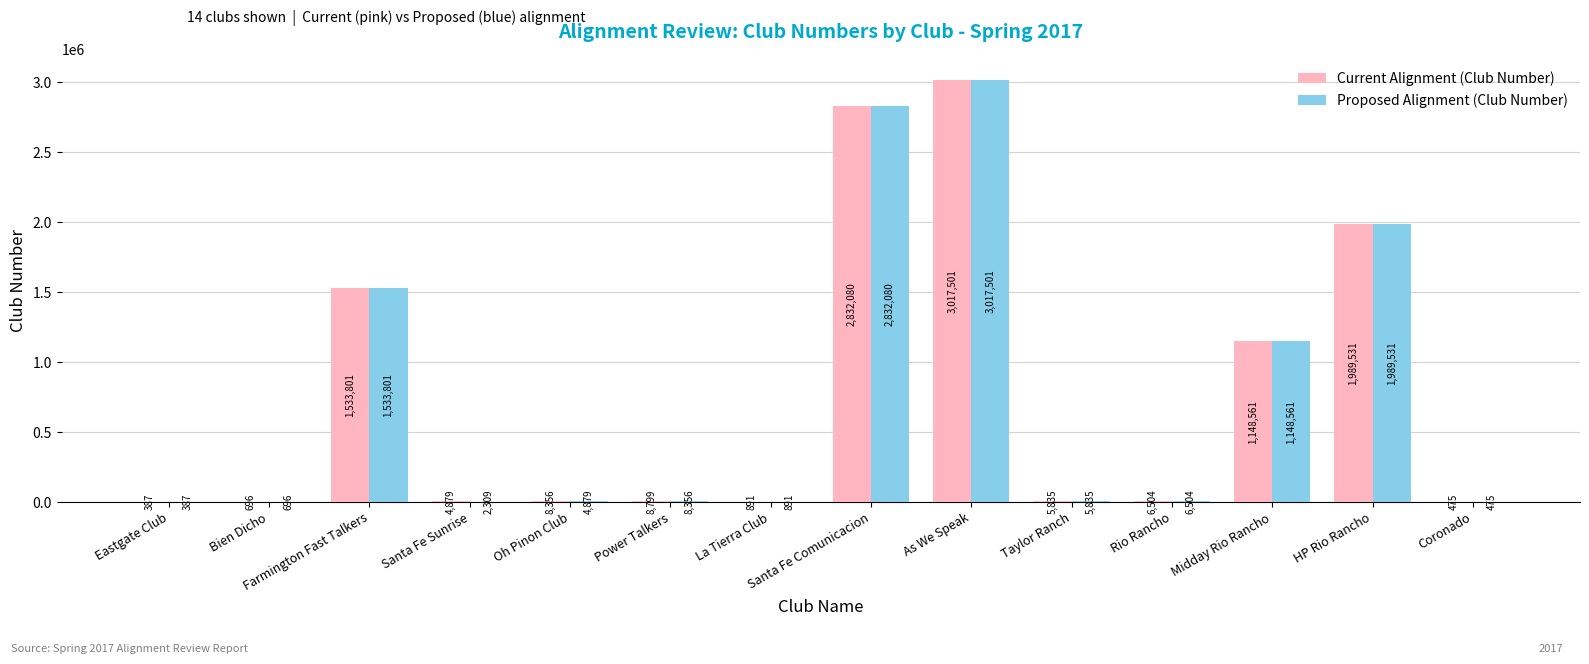

Reading right to left, transcribe all the data shown in this chart.

Current Alignment (Club Number): 475	1989531	1148561	6504	5835	3017501	2832080	891	8799	8356	4879	1533801	696	387
Proposed Alignment (Club Number): 475	1989531	1148561	6504	5835	3017501	2832080	891	8356	4879	2309	1533801	696	387